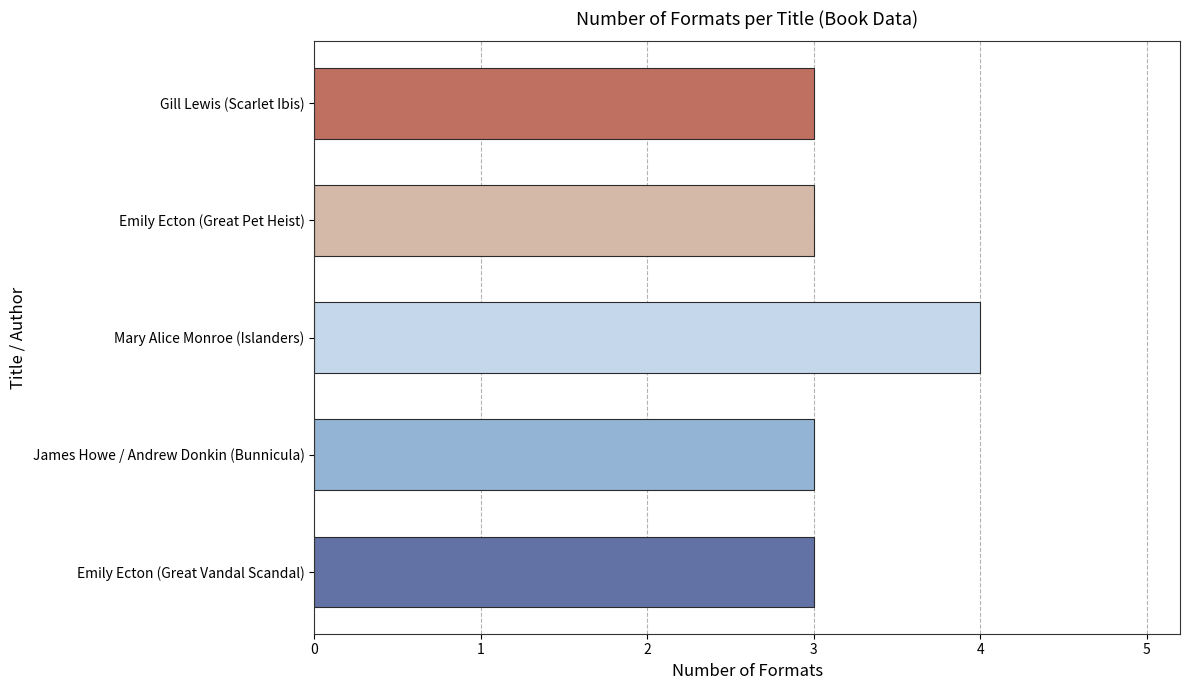

Reading bottom to top, transcribe all the data shown in this chart.

3	3	4	3	3